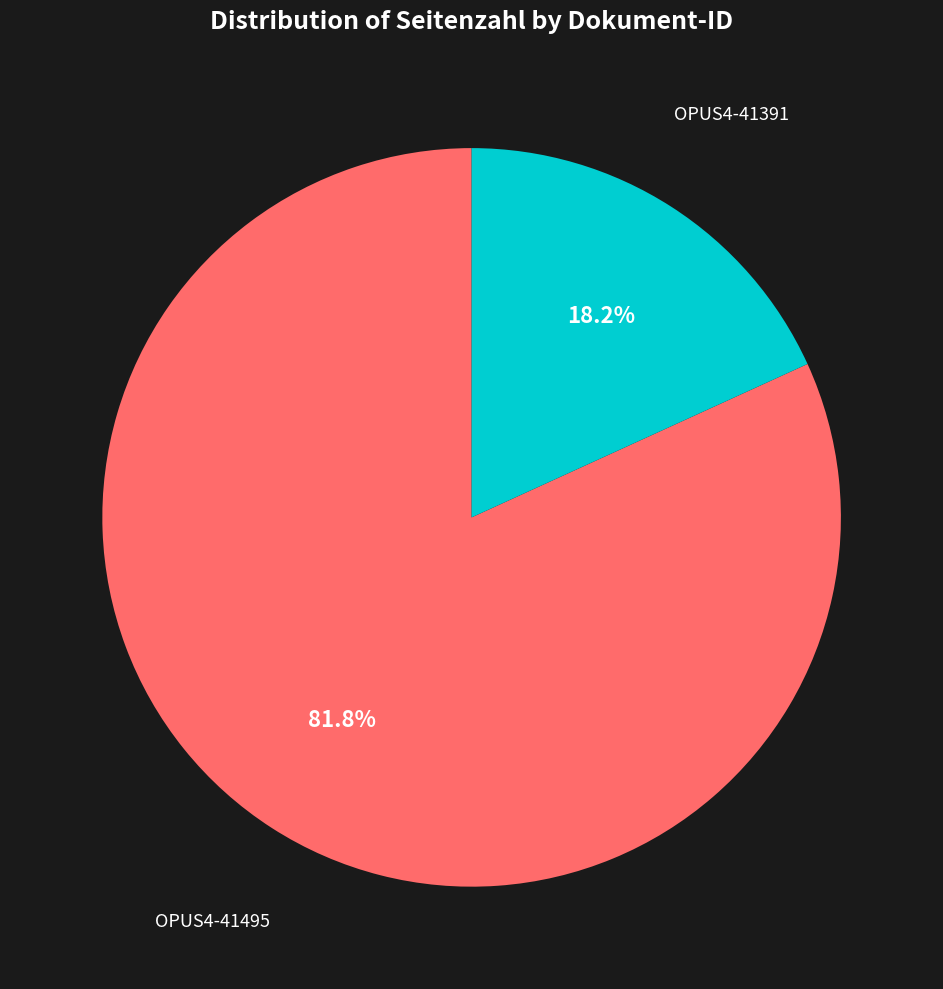

Count the number of slices in the pie.

2